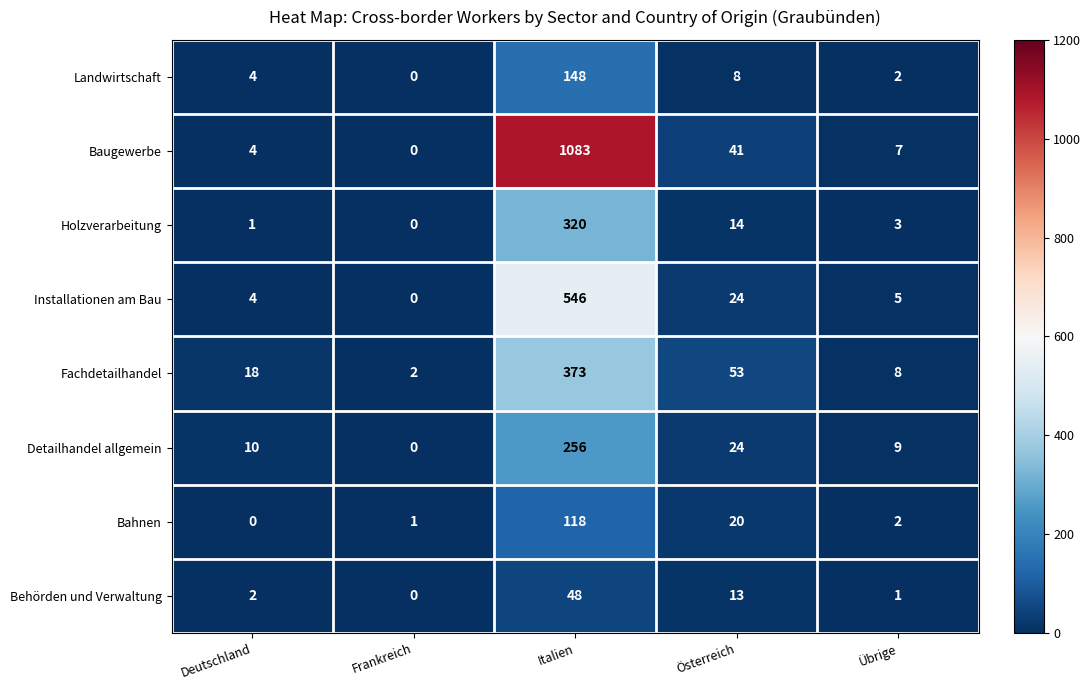

Count the number of data series in this chart.

8